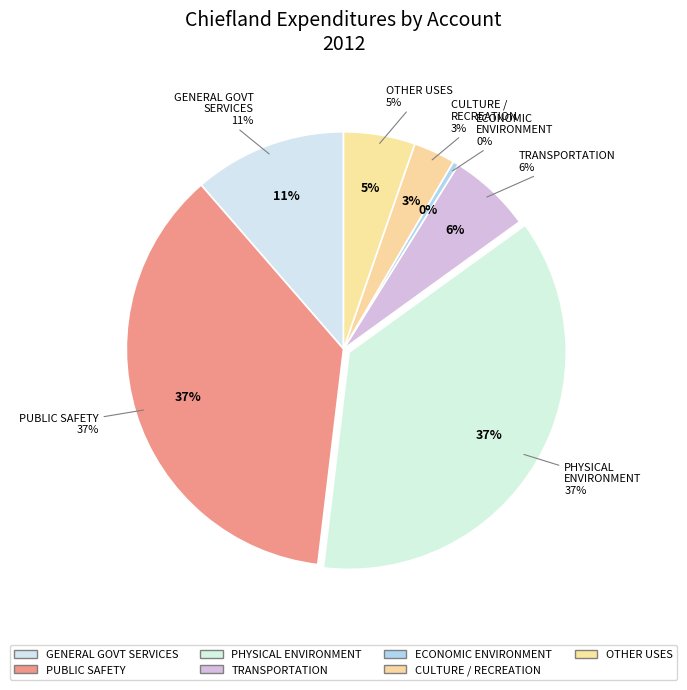

Is there a majority slice in this chart?

No